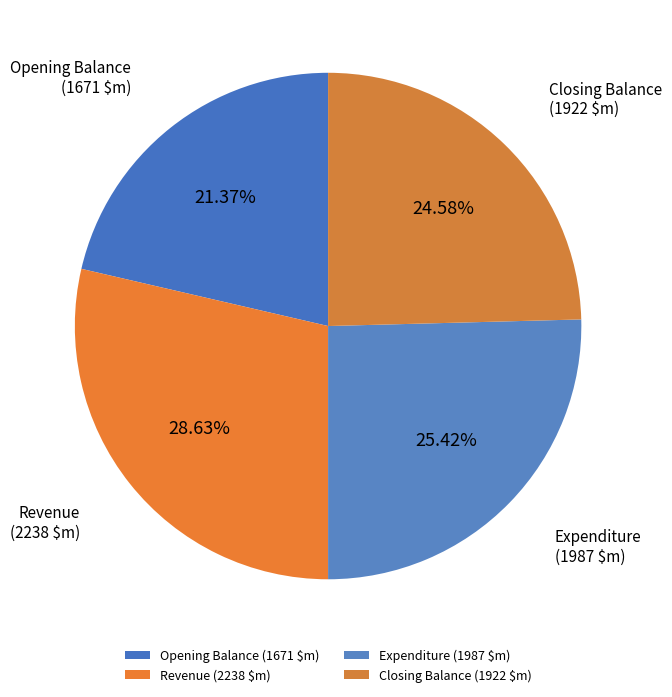

Approximately how many times larger is the value at Revenue compared to Closing Balance?

1.2